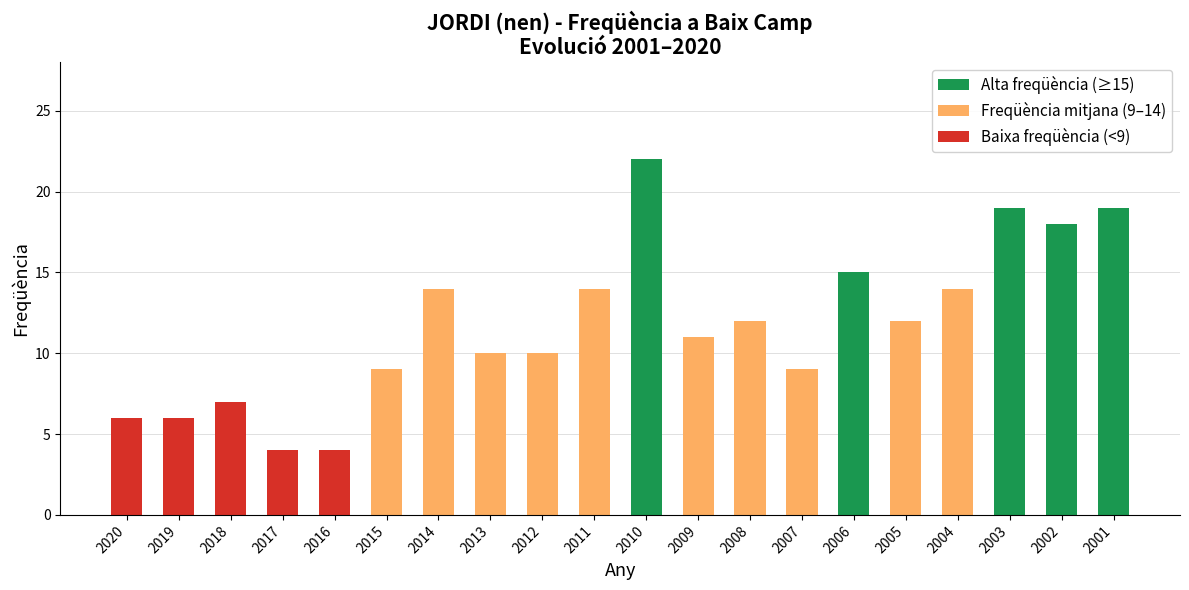

List the series in order of their peak value, lowest first.

Baixa freqüència (<9), Freqüència mitjana (9–14), Alta freqüència (≥15)